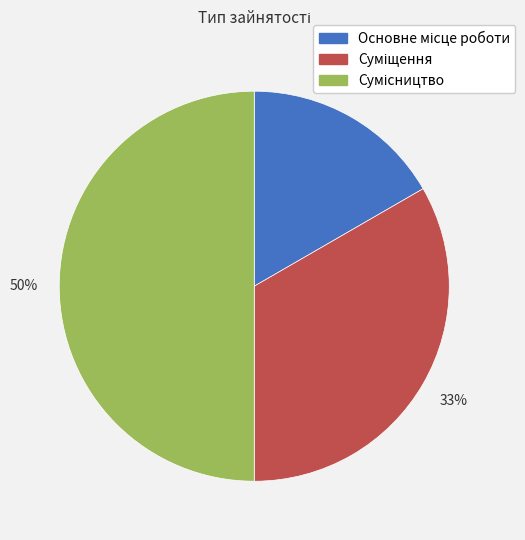

To the nearest percent, what is the average slice percentage?

33%